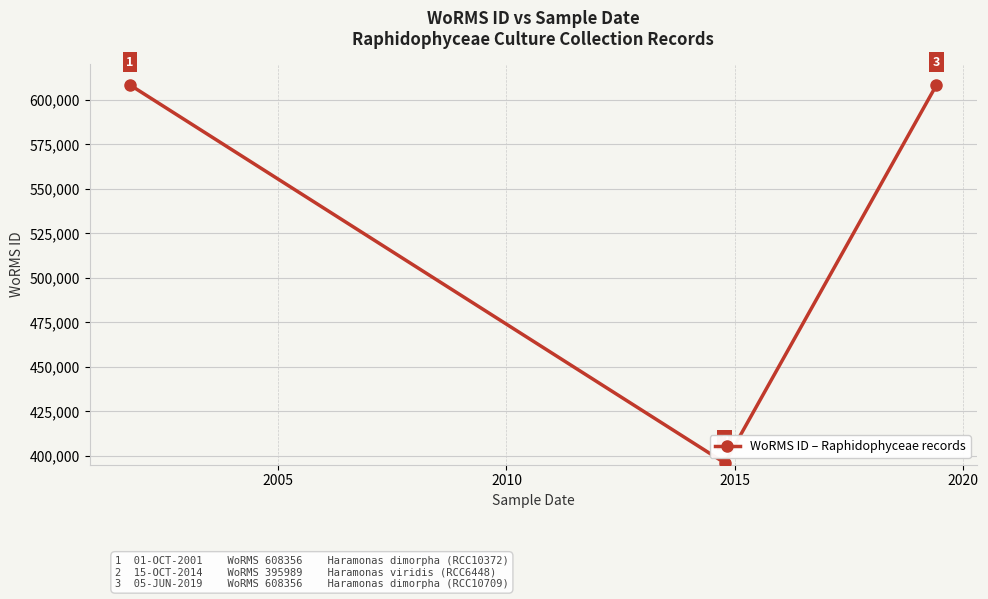

What is the value of the 2nd point from the left?

395989